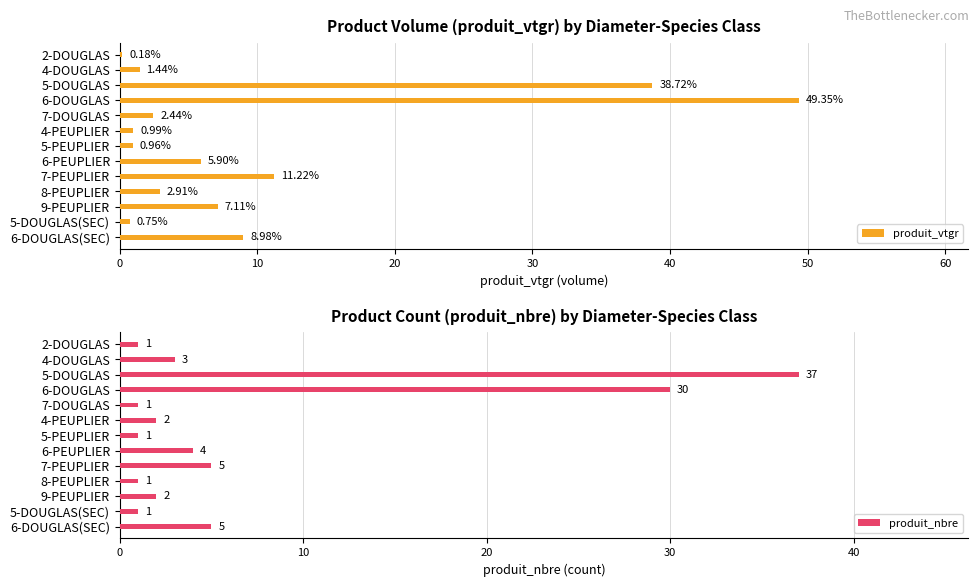

What is the sum of the produit_vtgr values at 4-DOUGLAS and 7-DOUGLAS?

3.9